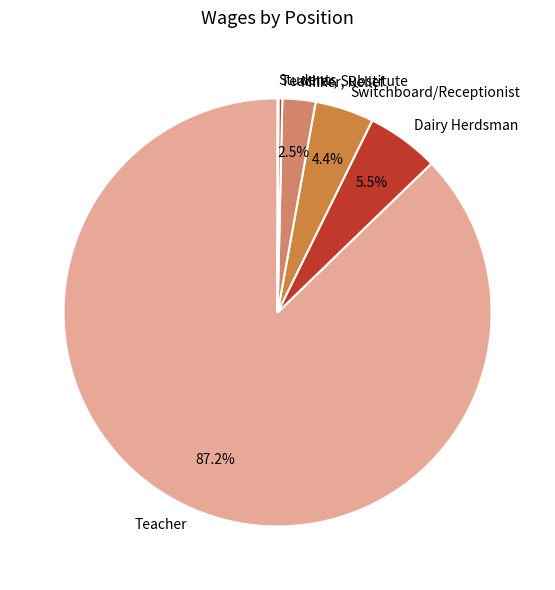

Does Teacher account for over 50% of the chart?

Yes